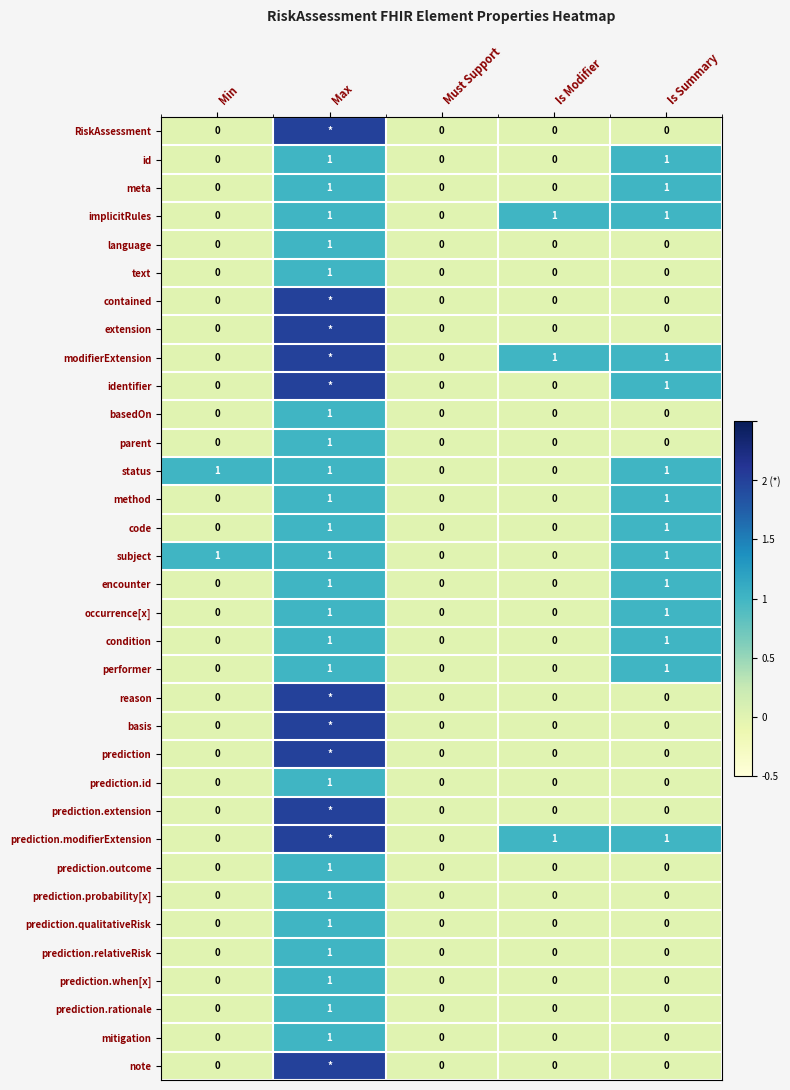

Which category has the lowest value across all series?

Min